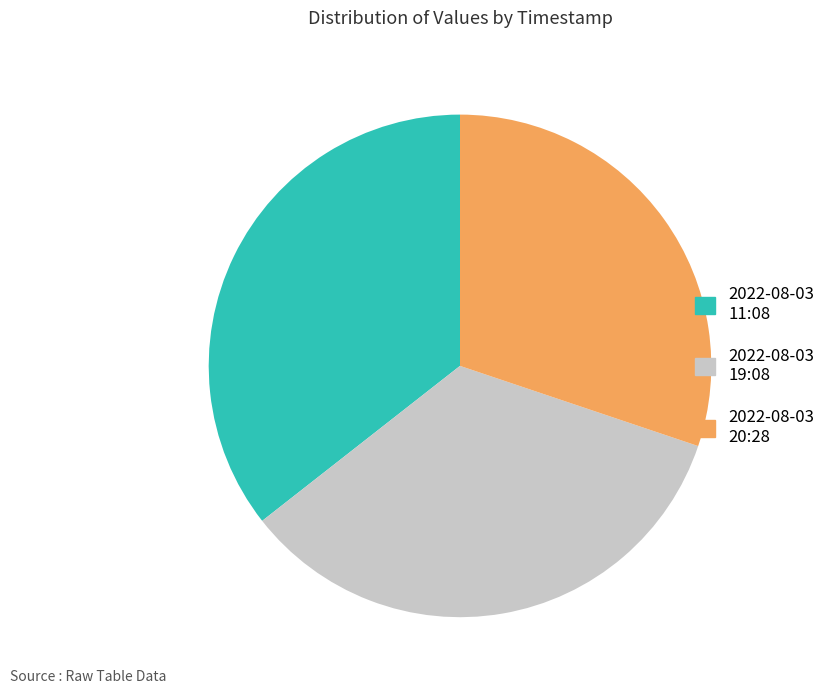

Which category has the smallest portion of the pie?

2022-08-03 20:28